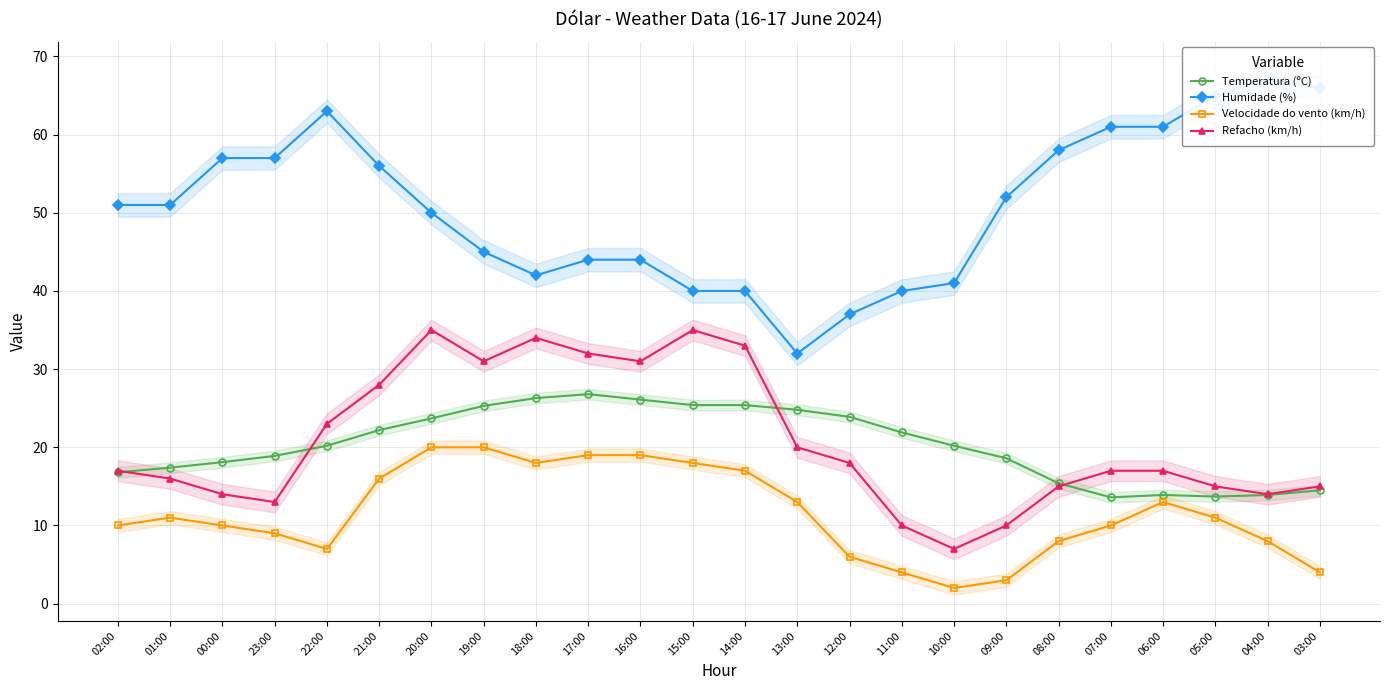

What is the label of the 15th point from the left?

12:00